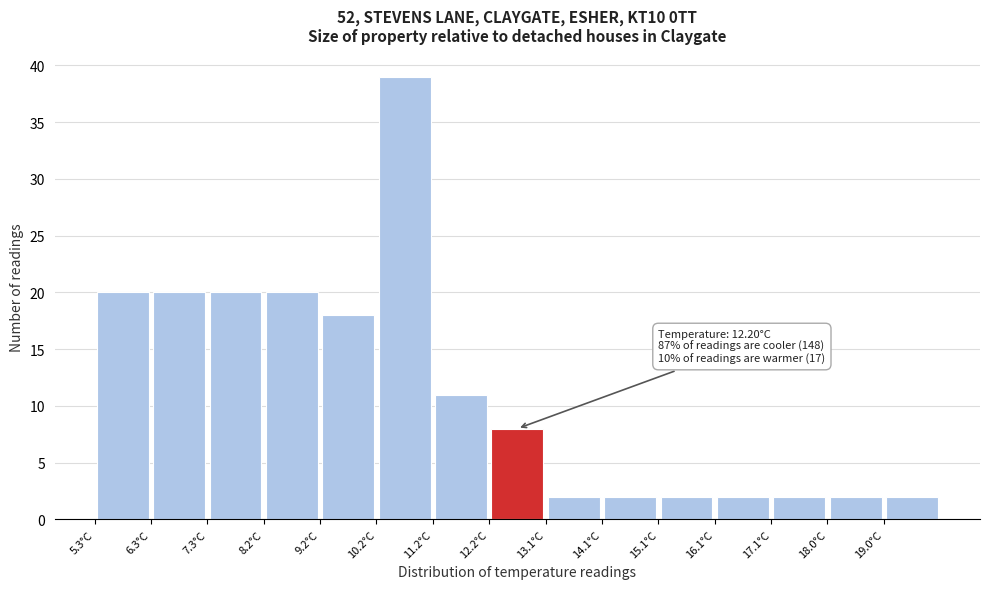

Which range on the x-axis has the tallest bar?

10.20 to 11.18